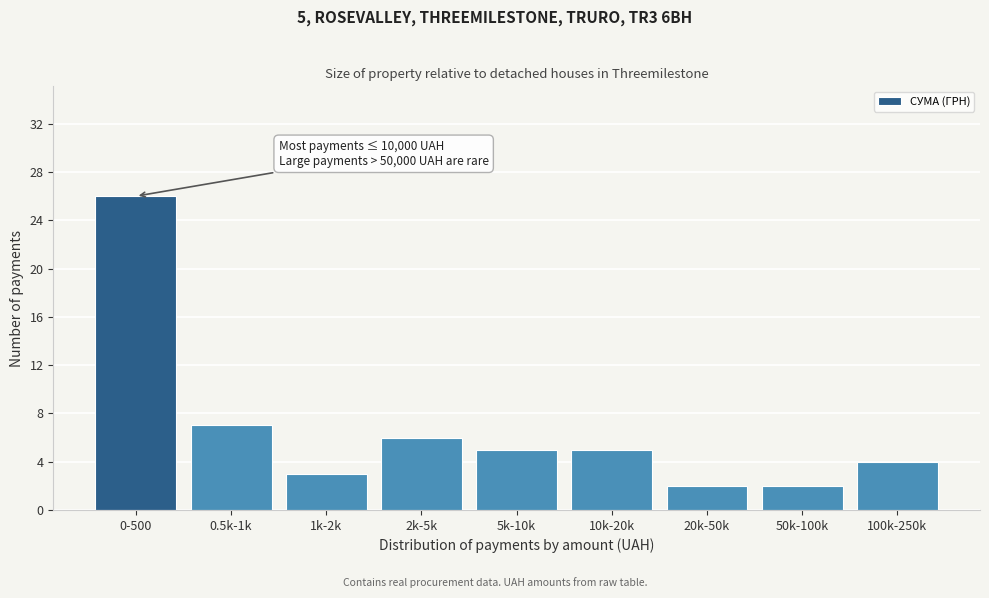

Reading left to right, extract all data points from this chart.

26	7	3	6	5	5	2	2	4